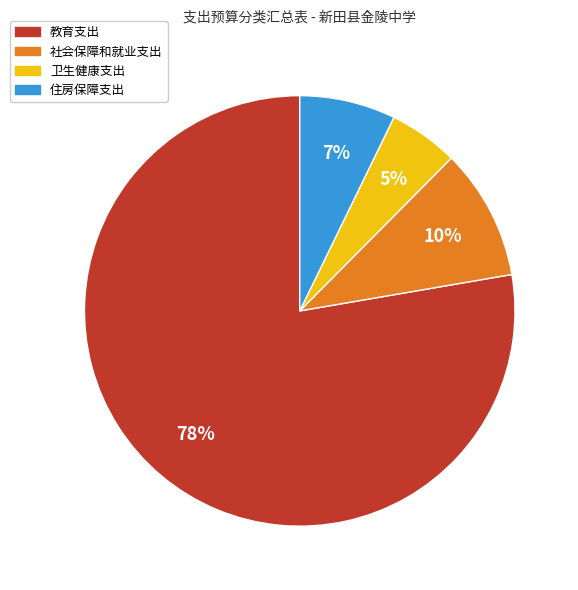

Between 卫生健康支出 and 教育支出, which is larger?

教育支出